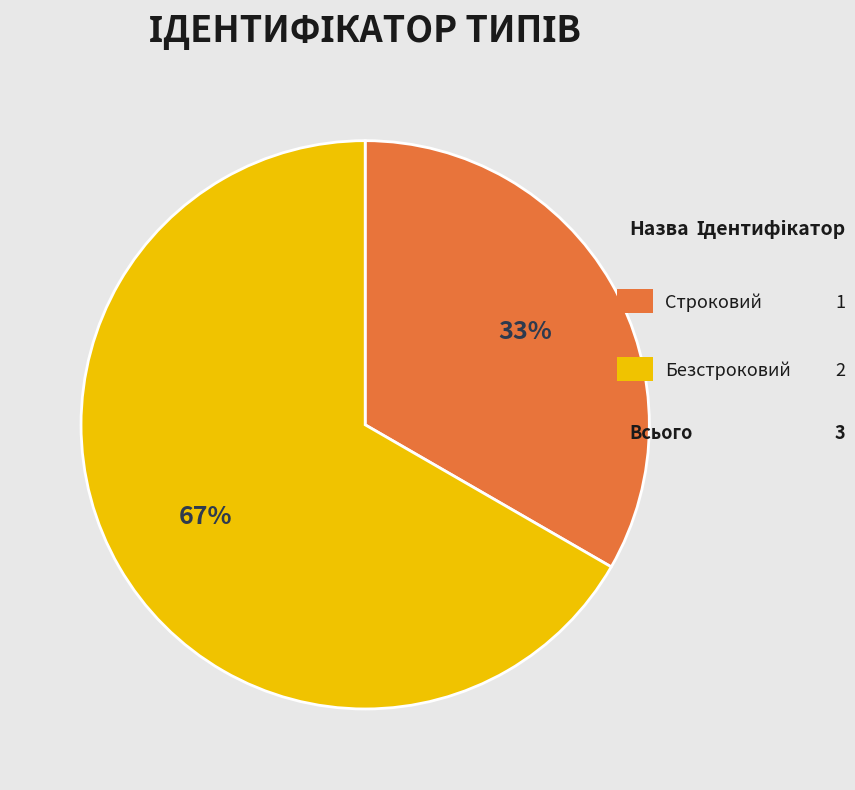

How many slices are in this pie chart?

2